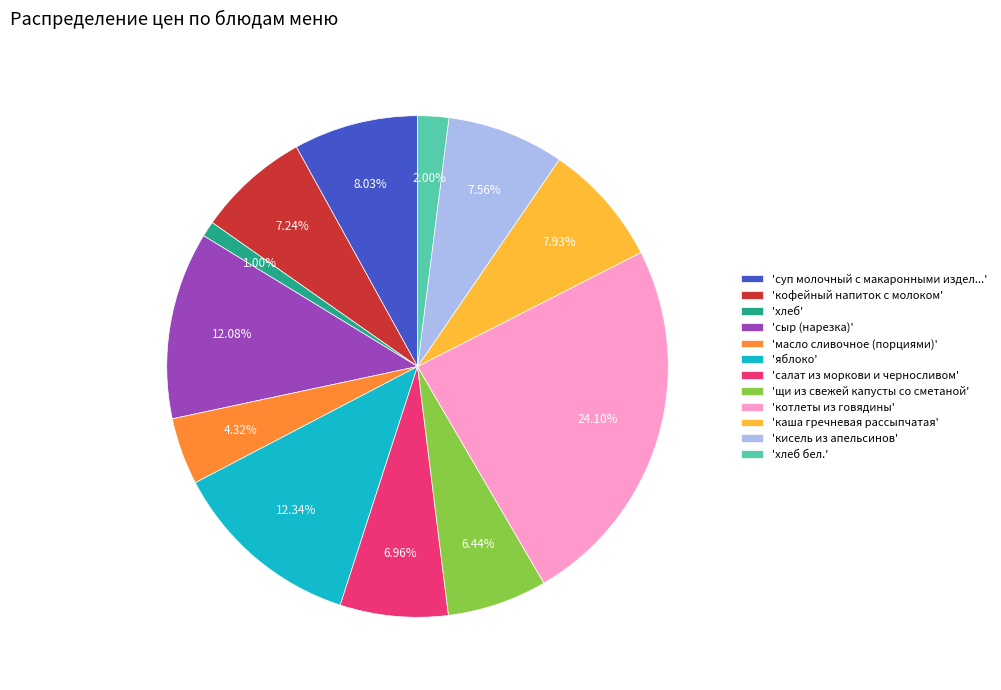

Does any single category account for the majority?

No